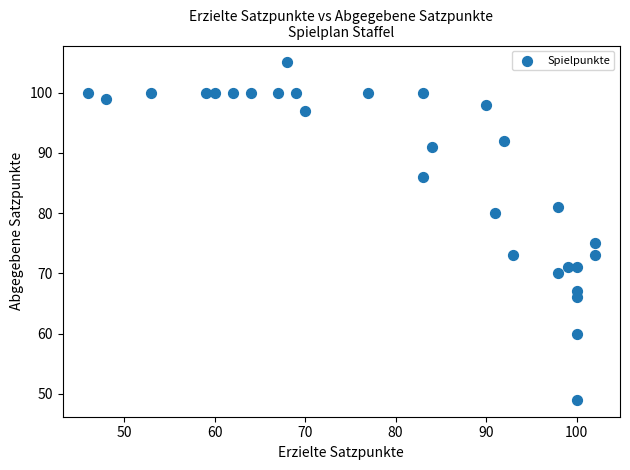

What is the range of Y values (max minus min)?

56